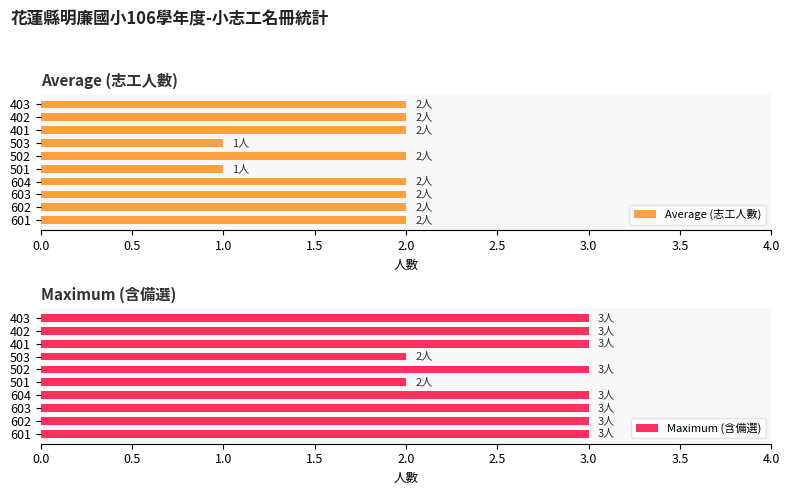

Reading left to right, what are all the values shown in this chart?

Average (志工人數): 2	2	2	2	1	2	1	2	2	2
Maximum (含備選): 3	3	3	3	2	3	2	3	3	3